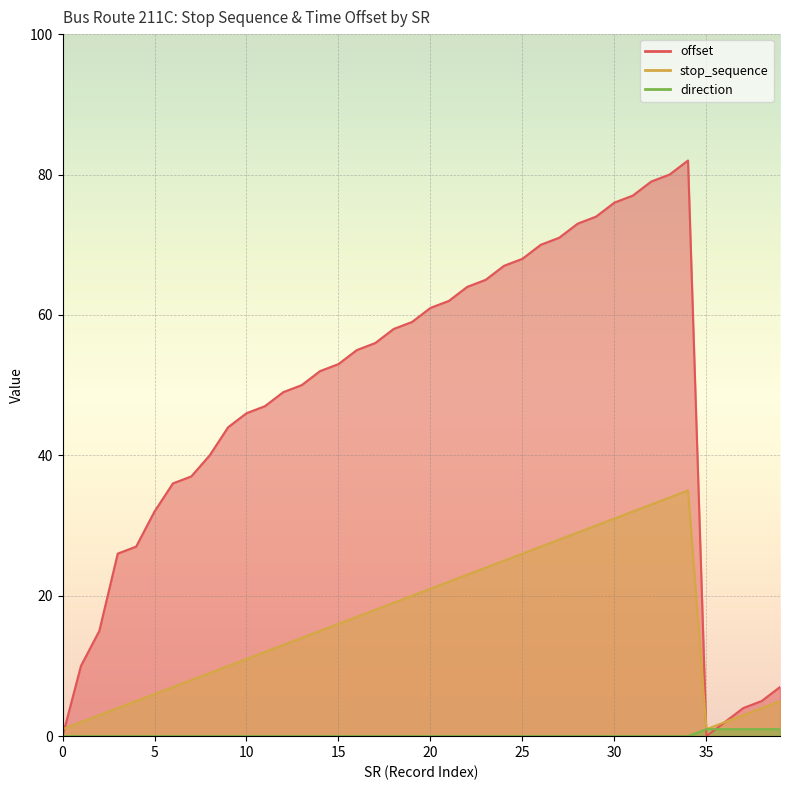

How many categories are shown in the chart?

40